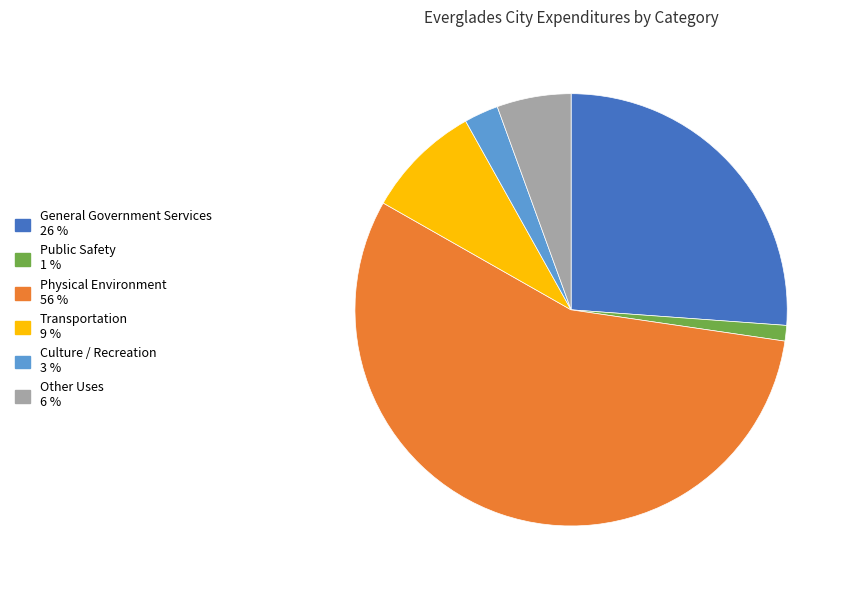

Is General Government Services the majority of the pie?

No